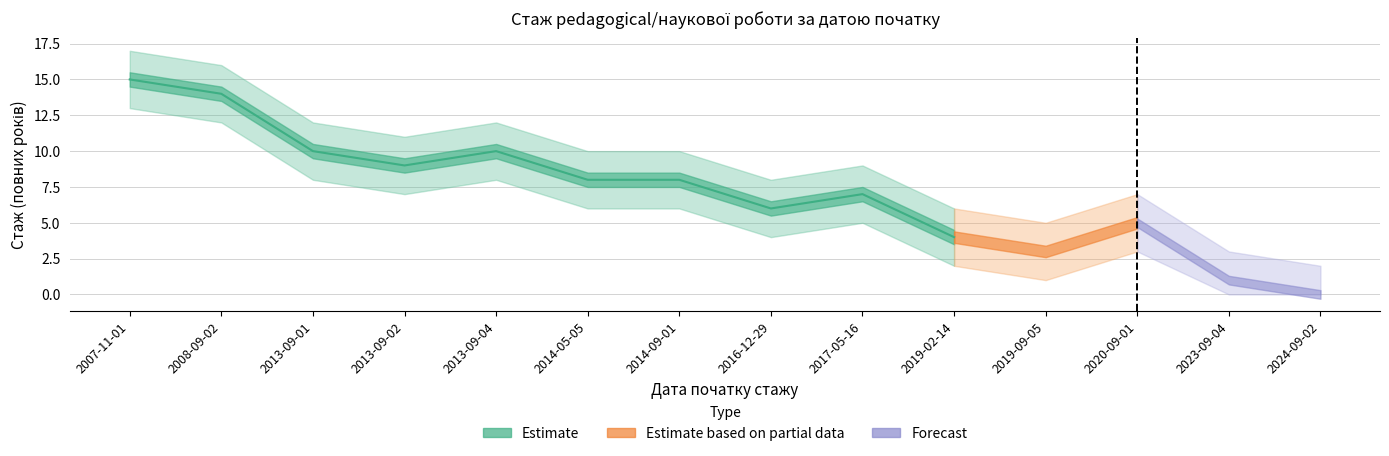

Reading right to left, extract all data points from this chart.

Стаж (роки): 0	1	5	3	4	7	6	8	8	10	9	10	14	15
Стаж upper: 2	3	7	5	6	9	8	10	10	12	11	12	16	17
Стаж lower: 0	0	3	1	2	5	4	6	6	8	7	8	12	13